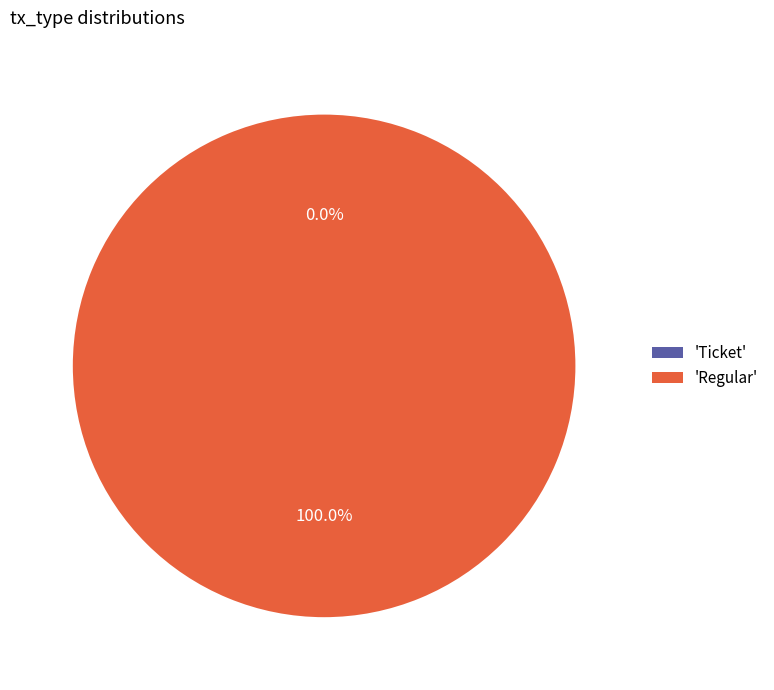

Is Regular (io_index=22) the majority of the pie?

Yes